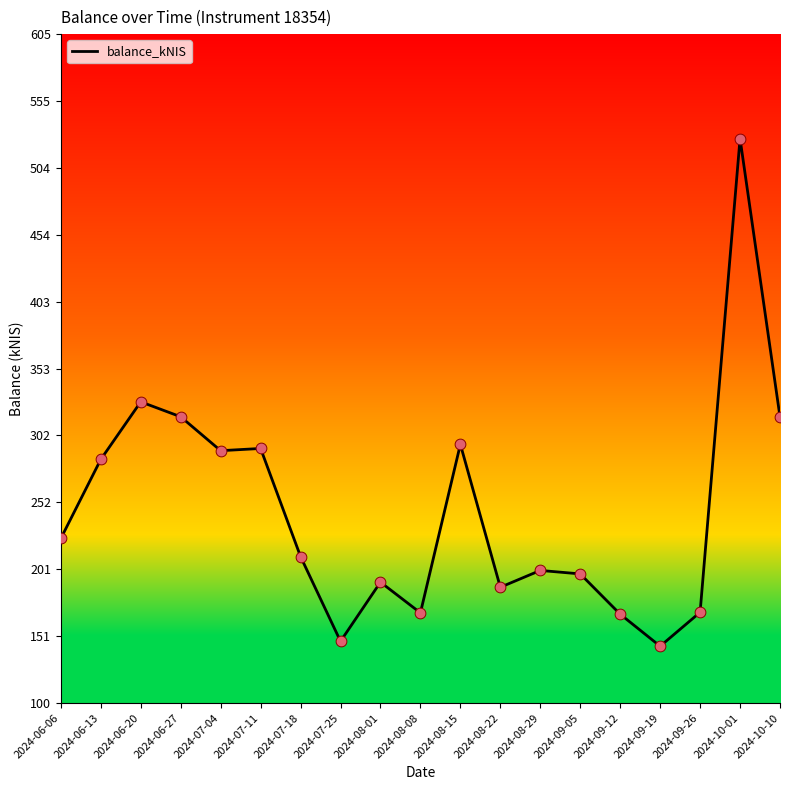

Approximately how many times larger is the value at 2024-09-19 compared to 2024-07-18?

0.7